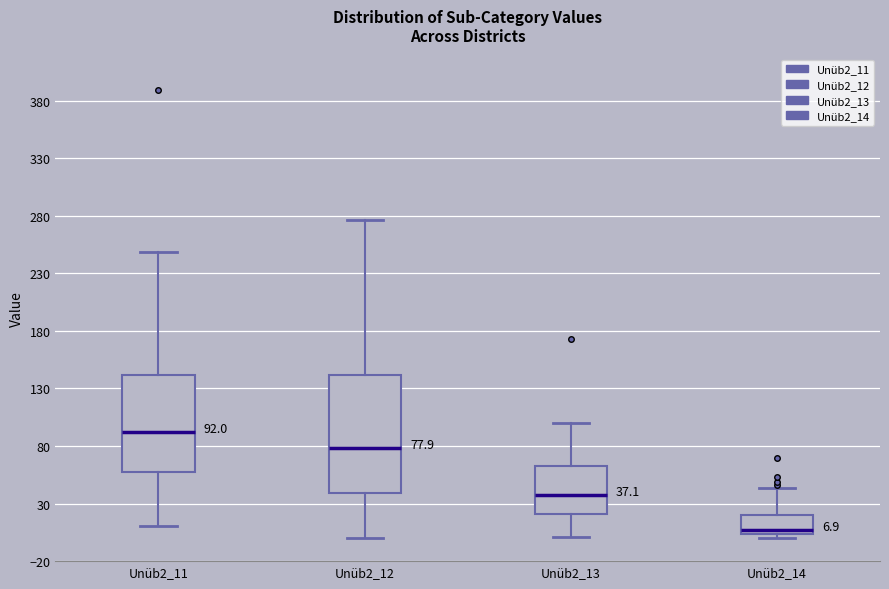

Comparing the boxes themselves (not the whiskers), which one is the tallest?

Unüb2_12